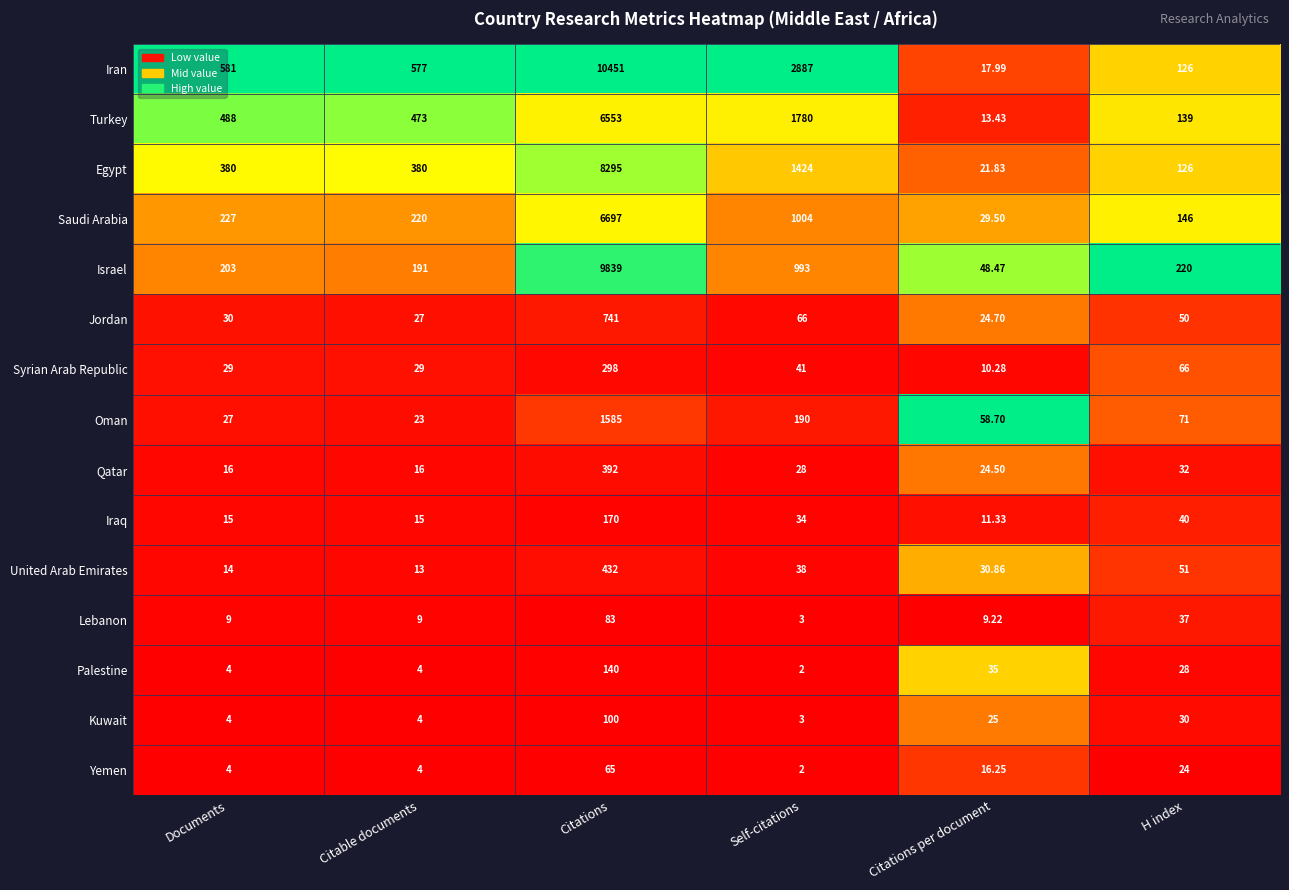

At which category is the sum across all series the highest?

Citations